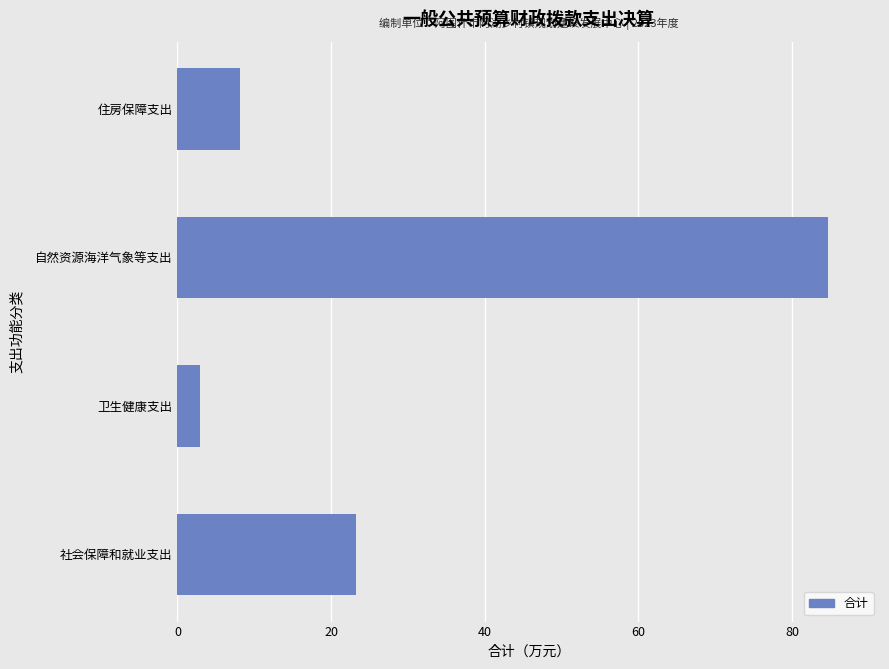

Which has a higher value, 卫生健康支出 or 住房保障支出?

住房保障支出